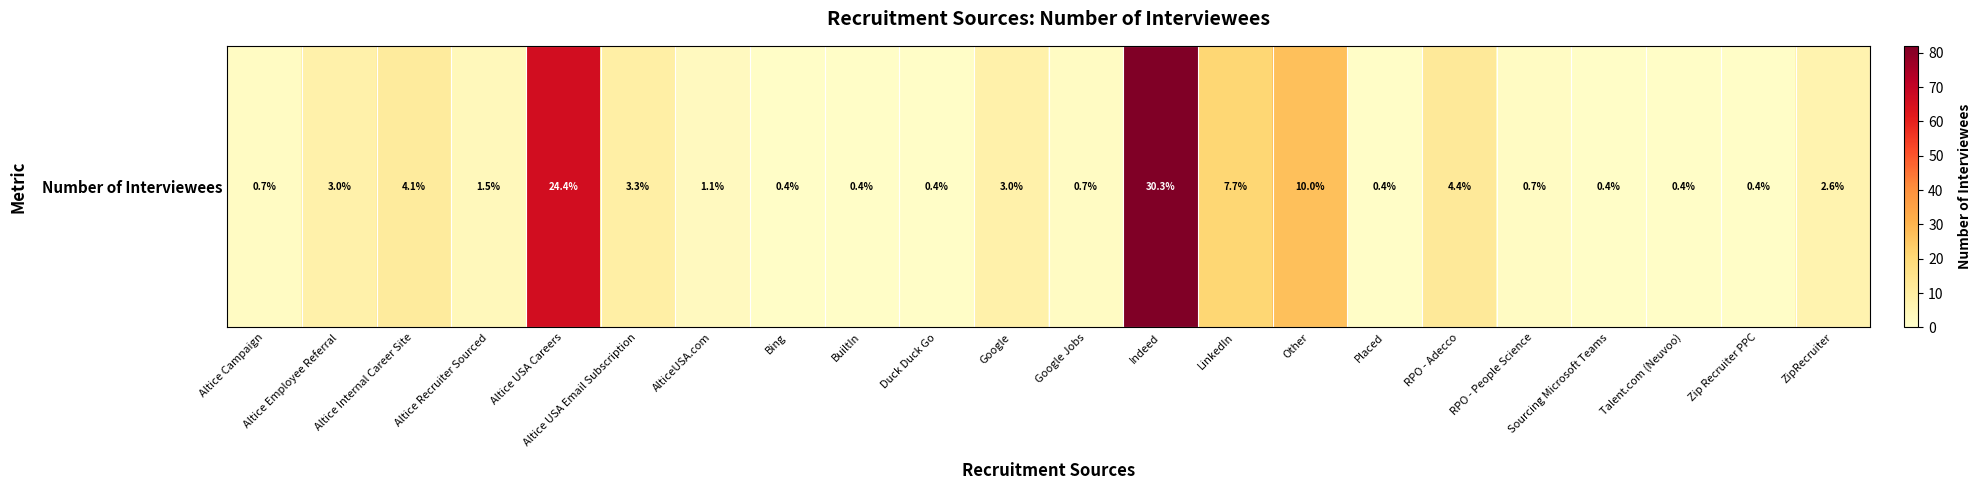

How many values are below 4?

11